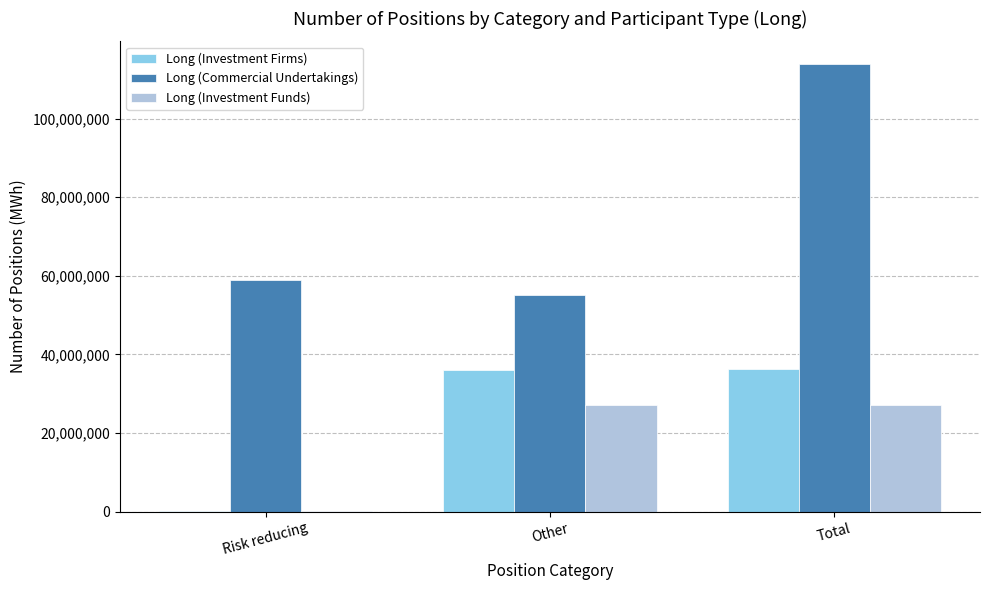

Is it true that Long (Investment Firms) equals 36167951 at Total?

True